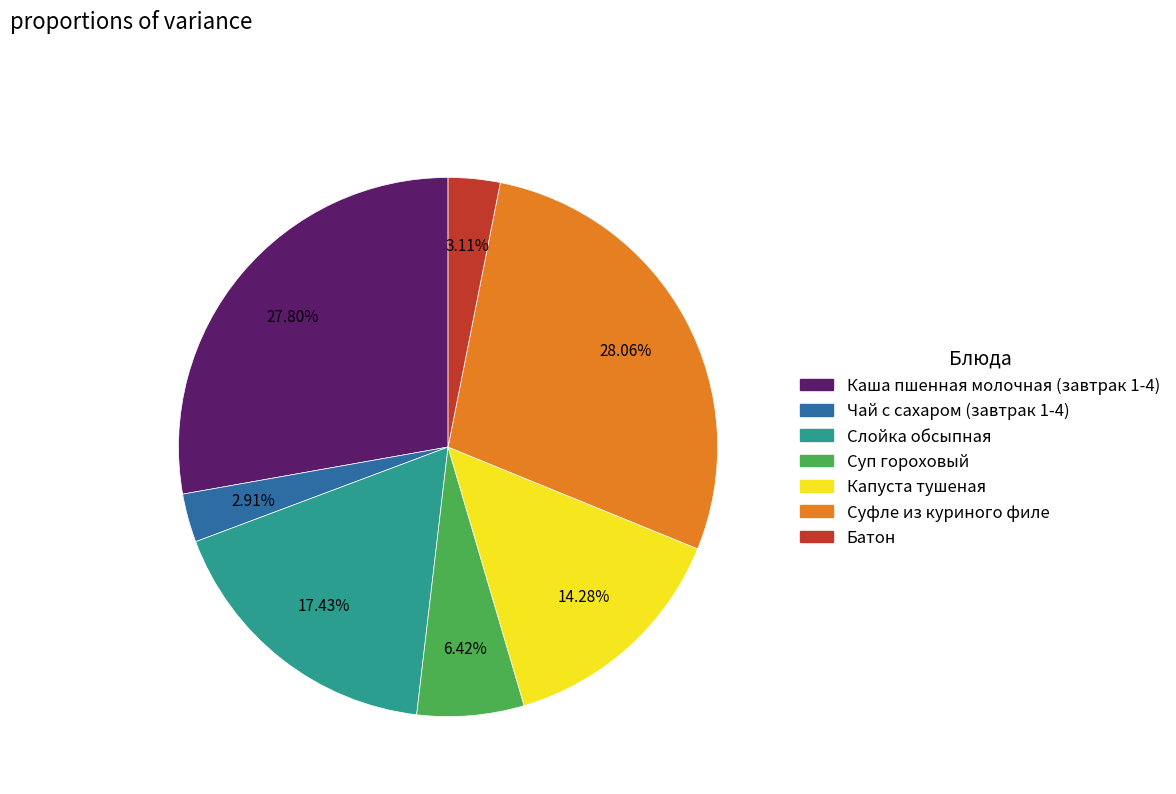

Does any single category account for the majority?

No